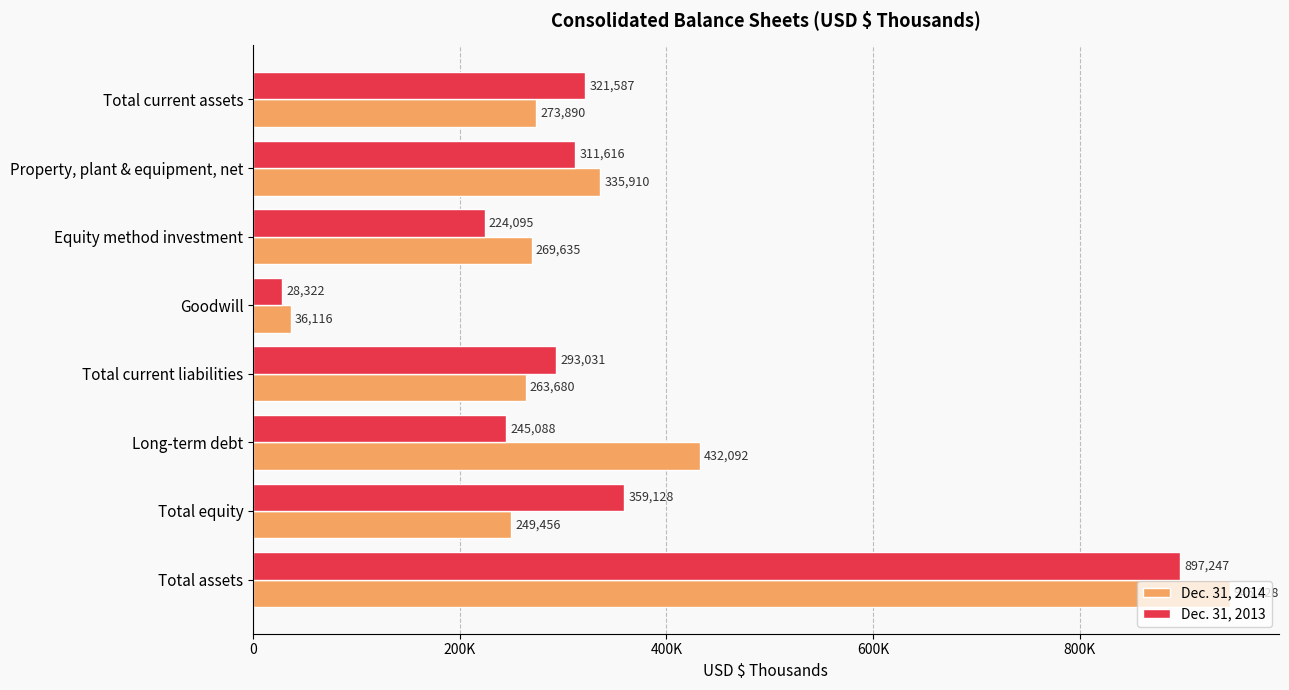

What are all the series names shown in the legend?

Dec. 31, 2014, Dec. 31, 2013